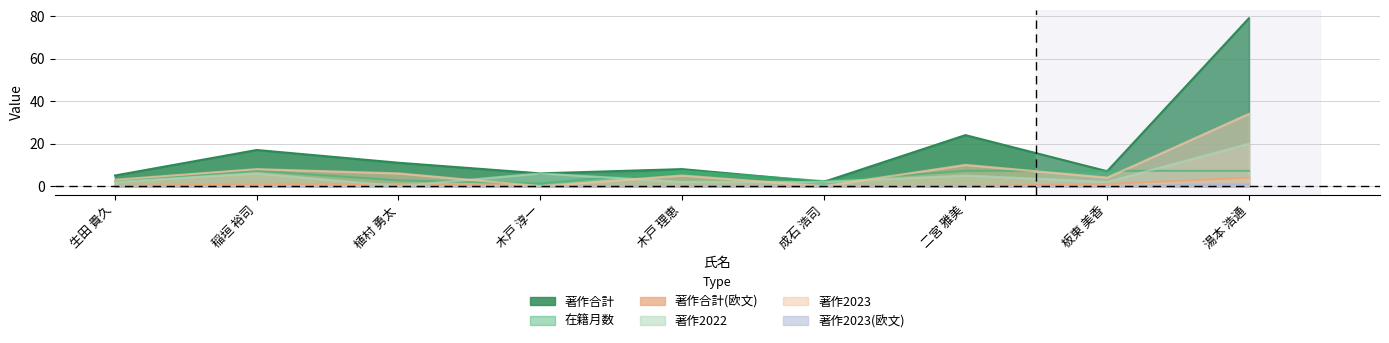

After their last crossing, which series has the higher values: 著作2023 or 著作2022?

著作2023